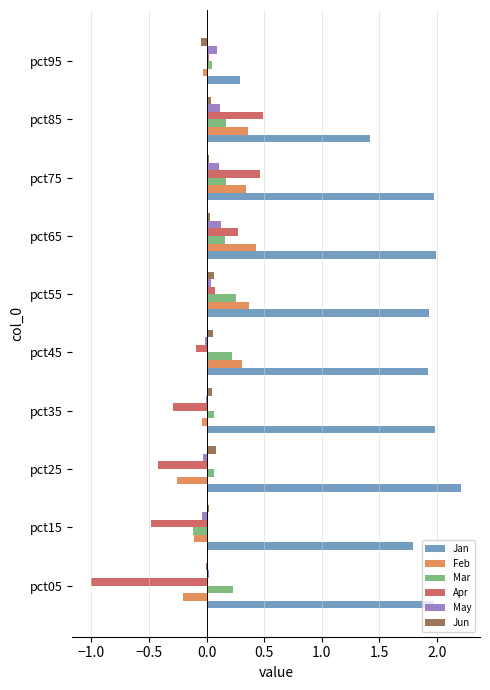

Which series has the largest total across all categories?

Jan